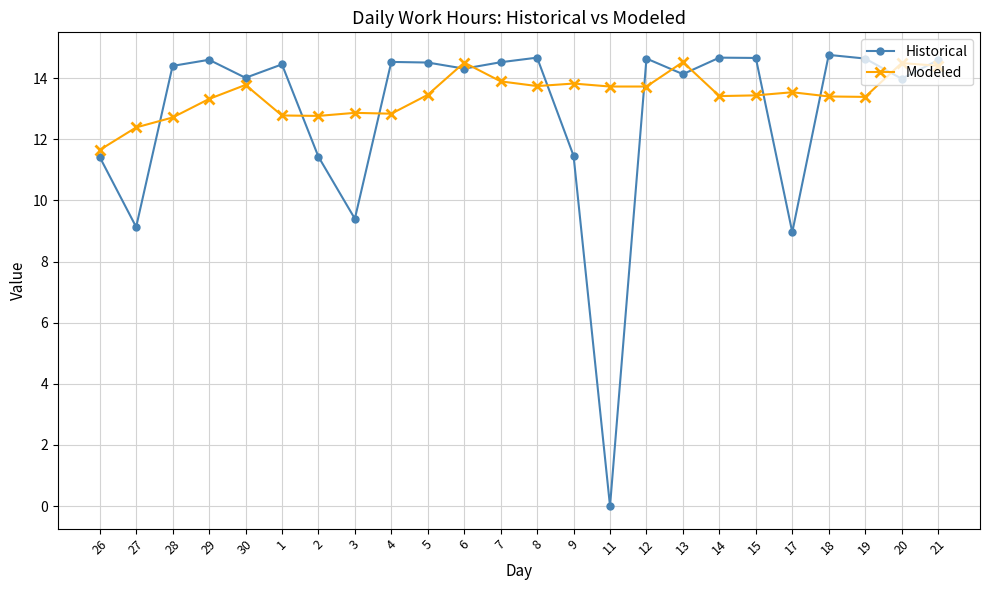

How many values in the Modeled series exceed 13?

17